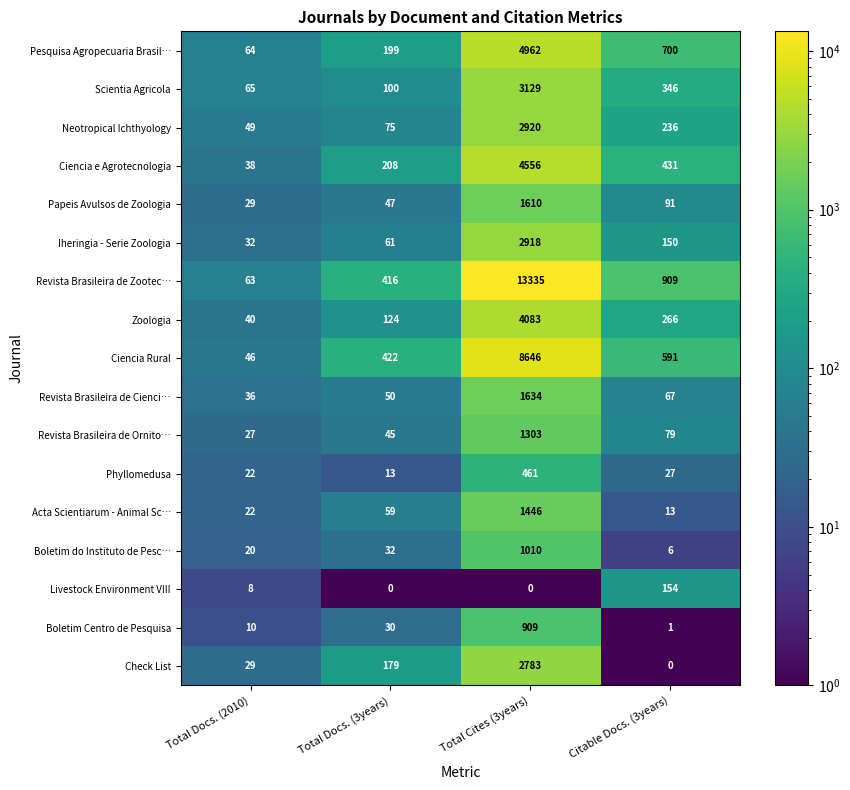

How many categories are shown in the chart?

4